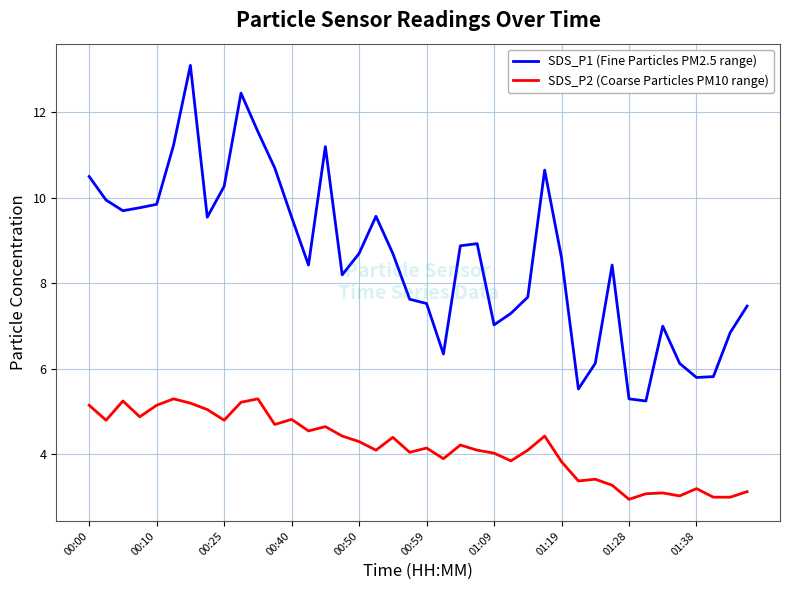

Which series has the largest range (max minus min)?

SDS_P1 (Fine Particles PM2.5 range)